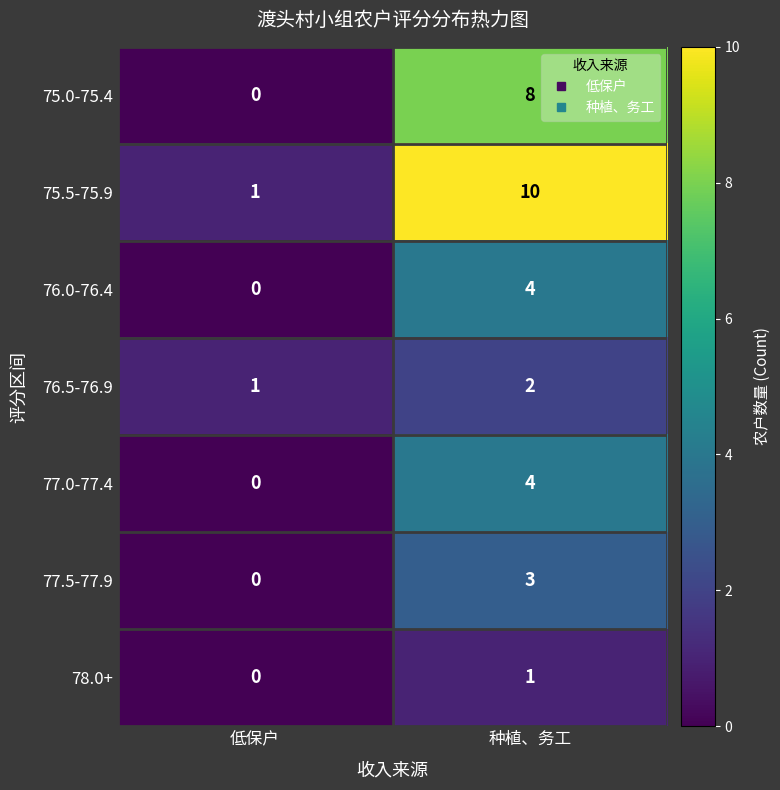

Reading left to right, transcribe all the data shown in this chart.

75.0-75.4: 低保户=0	种植、务工=8
75.5-75.9: 低保户=1	种植、务工=10
76.0-76.4: 低保户=0	种植、务工=4
76.5-76.9: 低保户=1	种植、务工=2
77.0-77.4: 低保户=0	种植、务工=4
77.5-77.9: 低保户=0	种植、务工=3
78.0+: 低保户=0	种植、务工=1